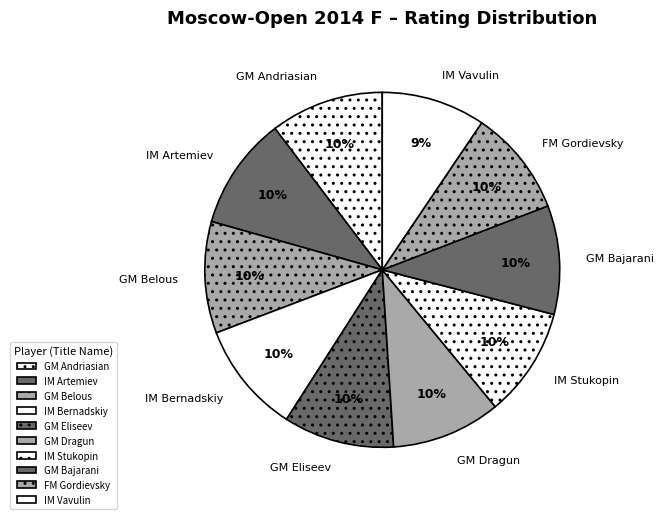

True or false: IM Artemiev accounts for 10% of the total.

True